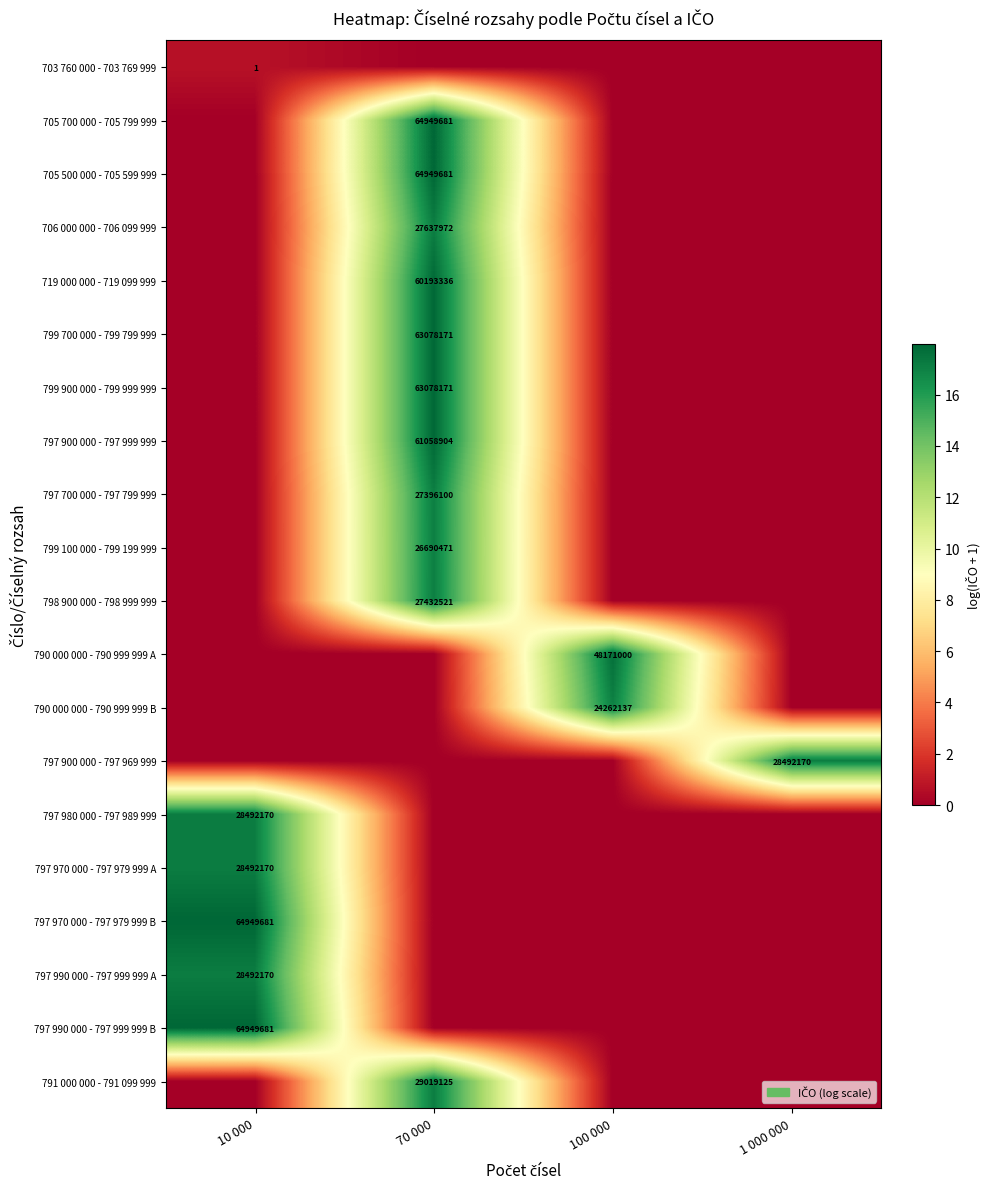

True or false: 705 500 000 - 705 599 999 has a value of 14416988 at 70 000.

False